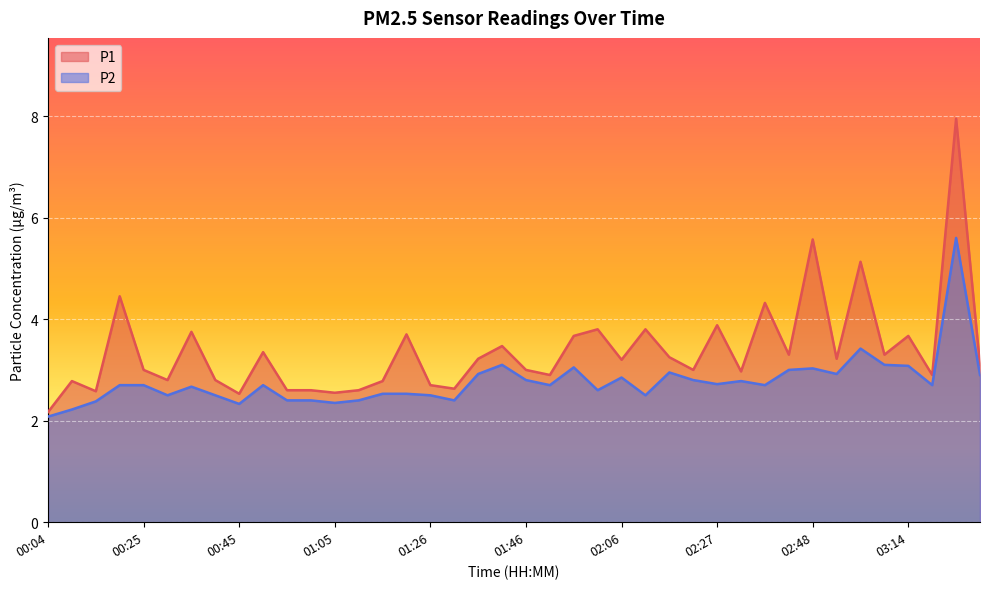

How many distinct data groups are displayed?

2